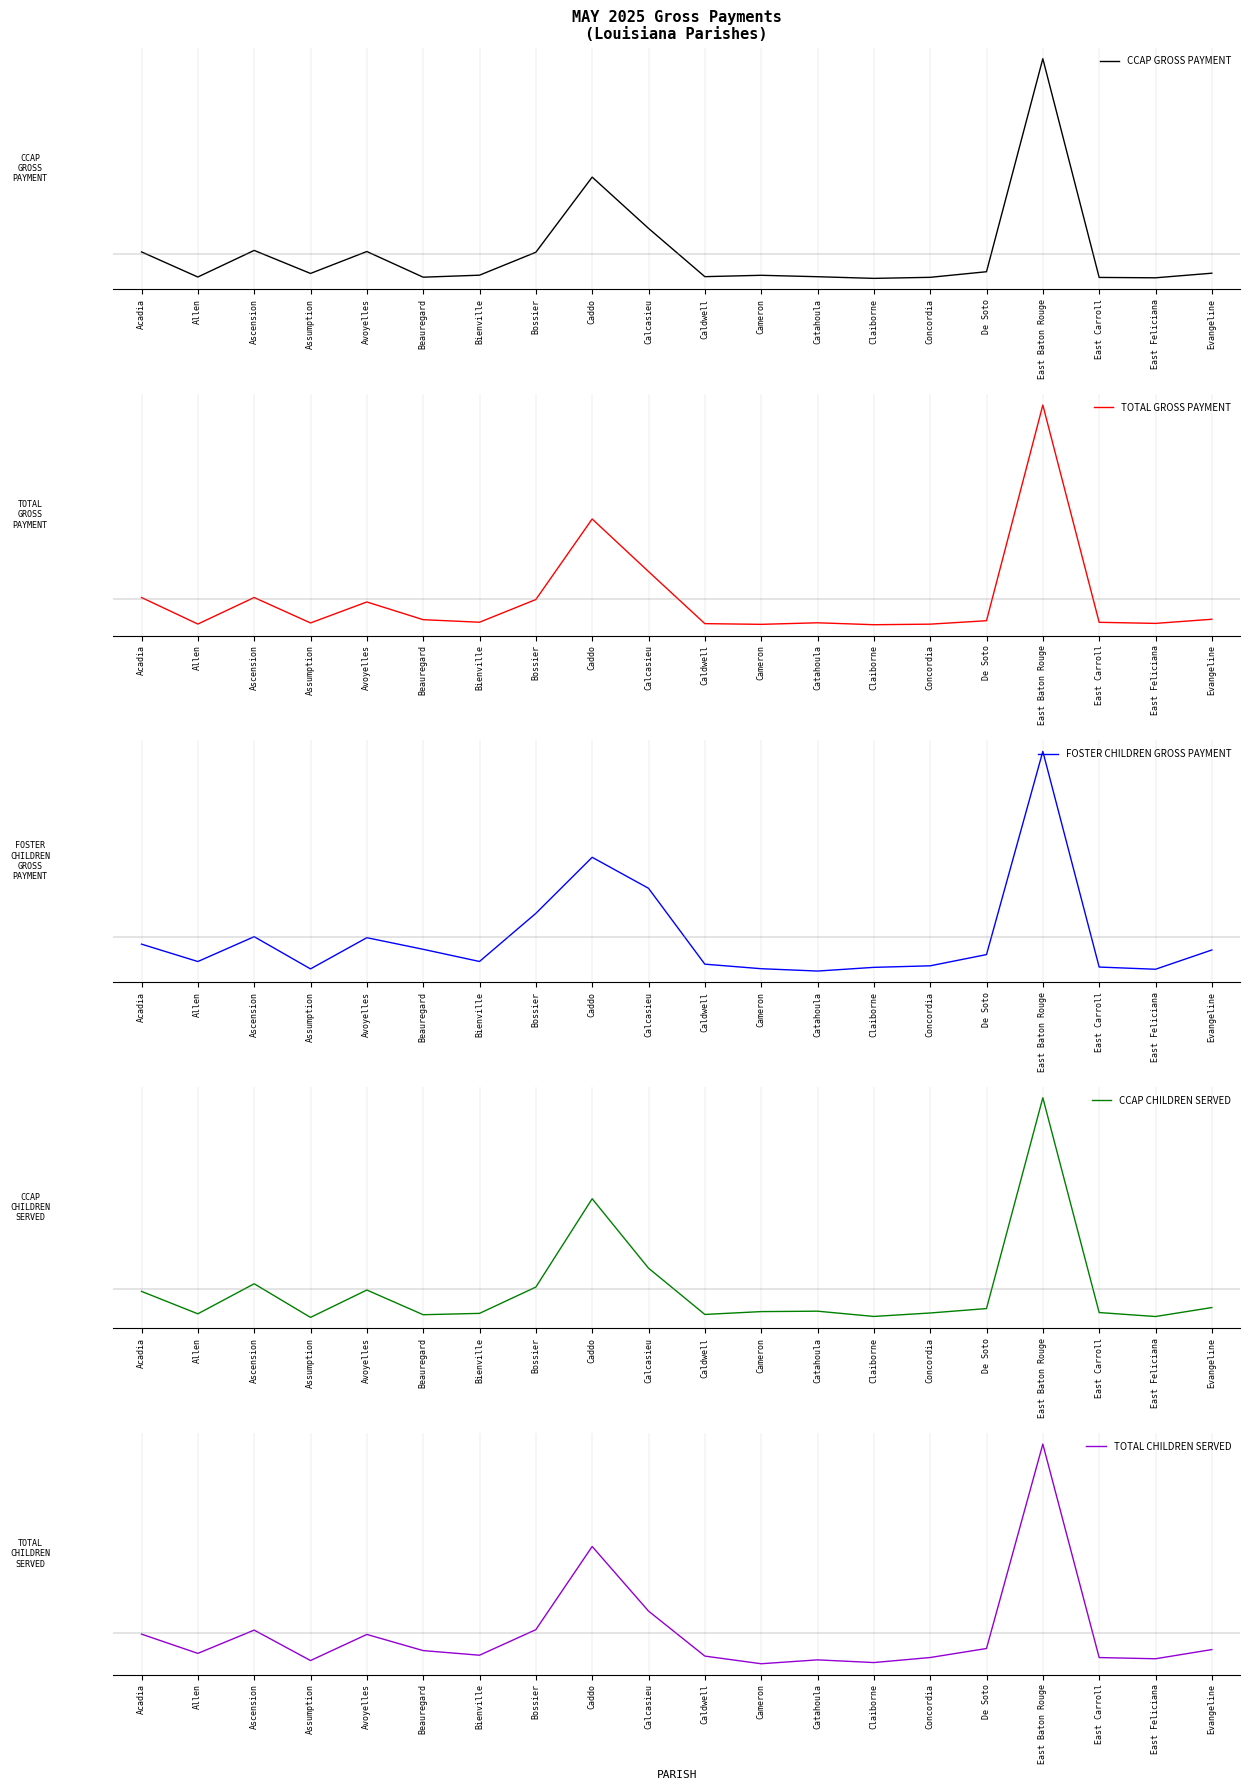

In TOTAL CHILDREN SERVED, how many points are lower than both neighbors (excluding endpoints)?

6